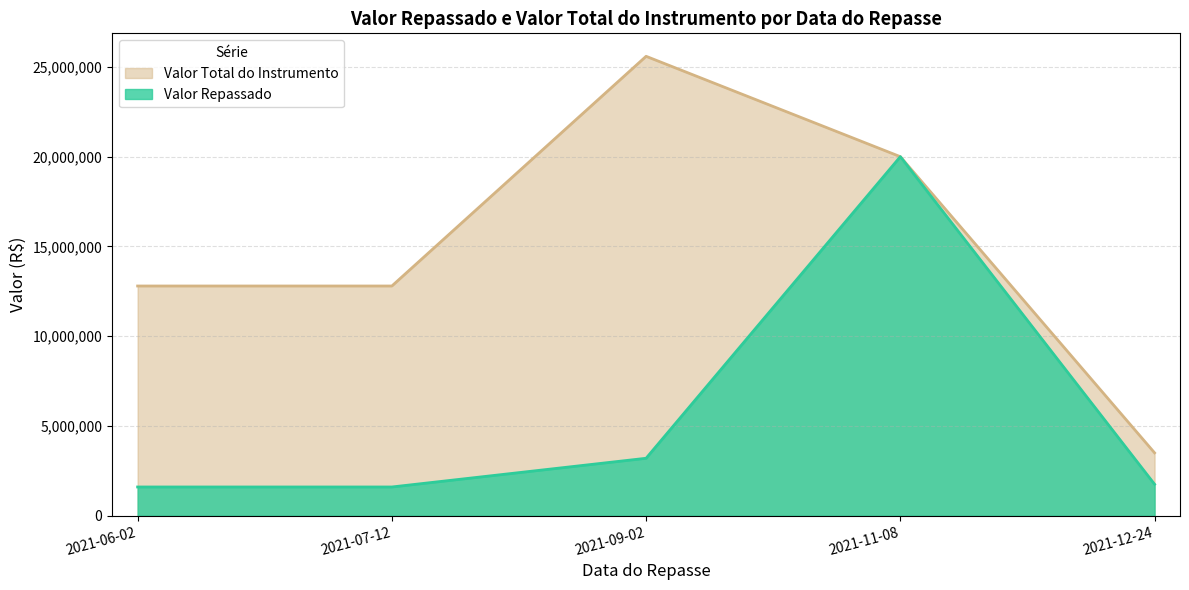

At 2021-06-02, list the series in order from smallest to largest.

Valor Repassado, Valor Total do Instrumento